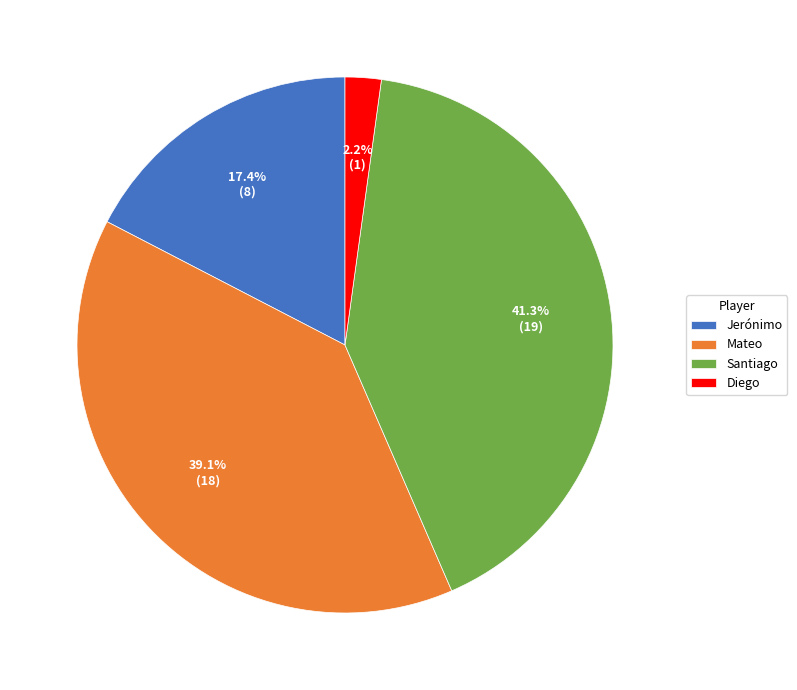

Which has a higher value, Mateo or Jerónimo?

Mateo